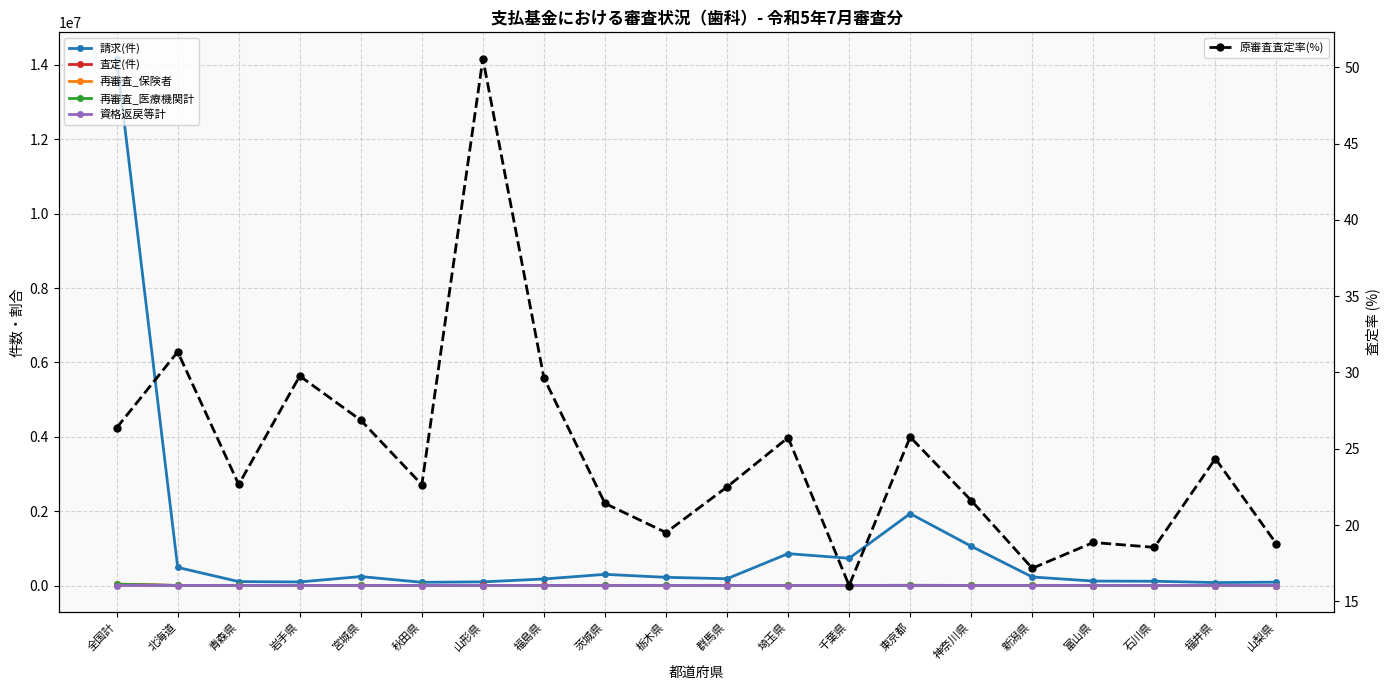

What is the difference between the highest and lowest values at 埼玉県?

856660.0